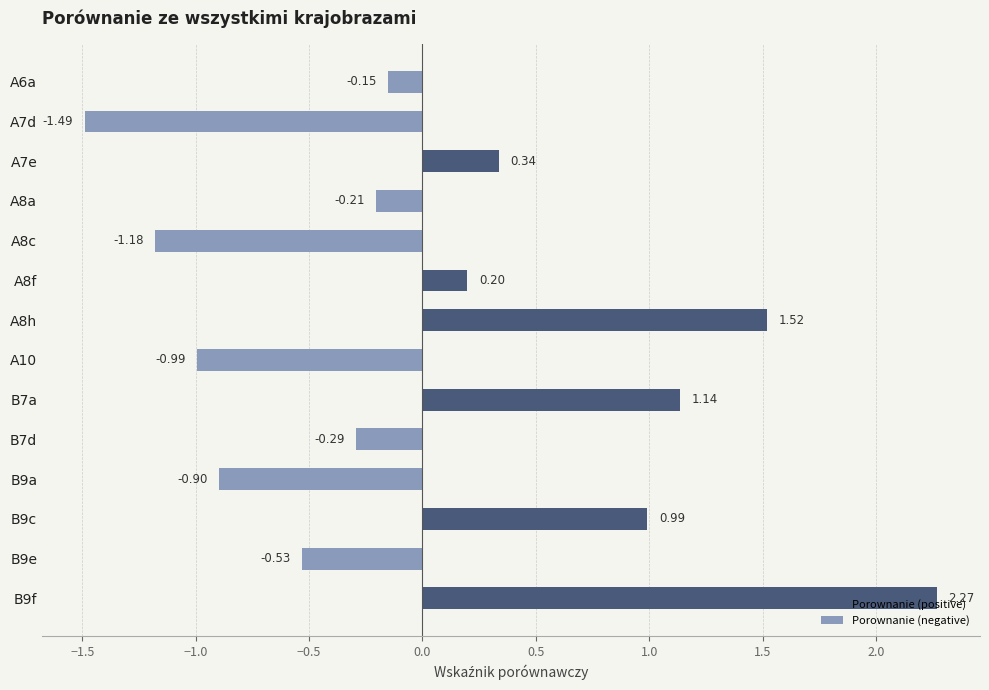

At B7a, list the series in order from smallest to largest.

Porownanie (negative), Porownanie (positive)